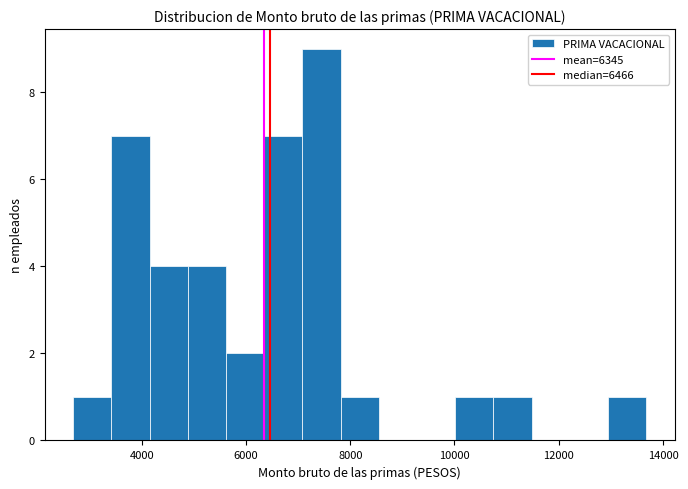

Read against the x-axis, roughly where is the centre of the tallest bar?

7400